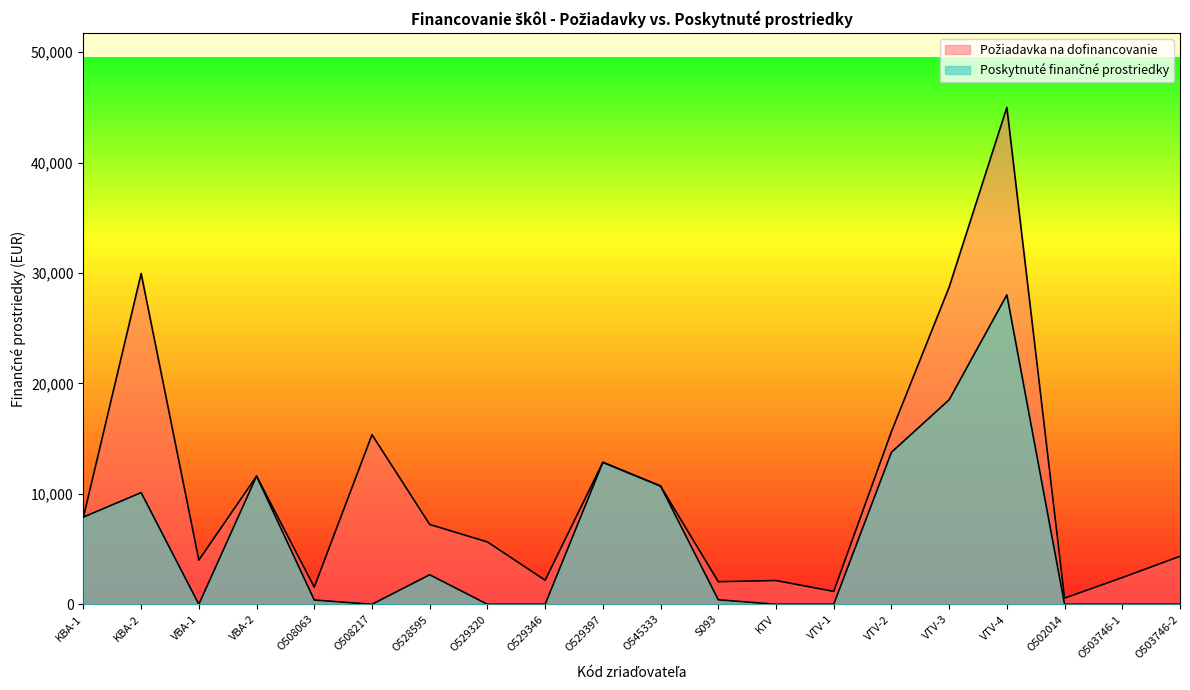

Which category has the lowest value across all series?

VBA-1